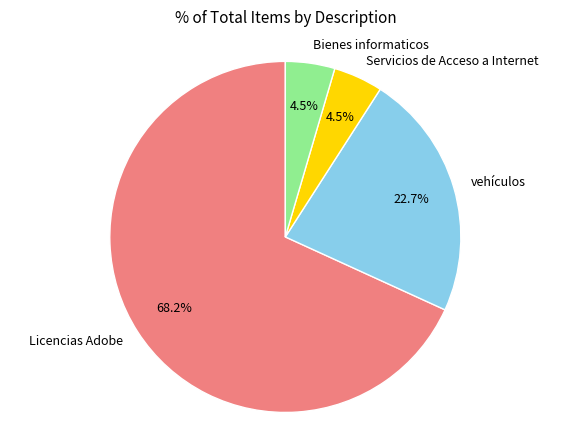

Which slice is the largest?

Licencias Adobe